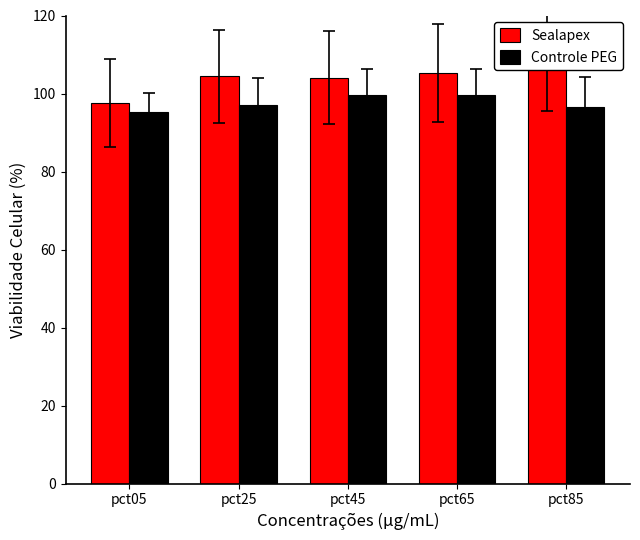

Between pct65 and pct85, which is larger?

pct85